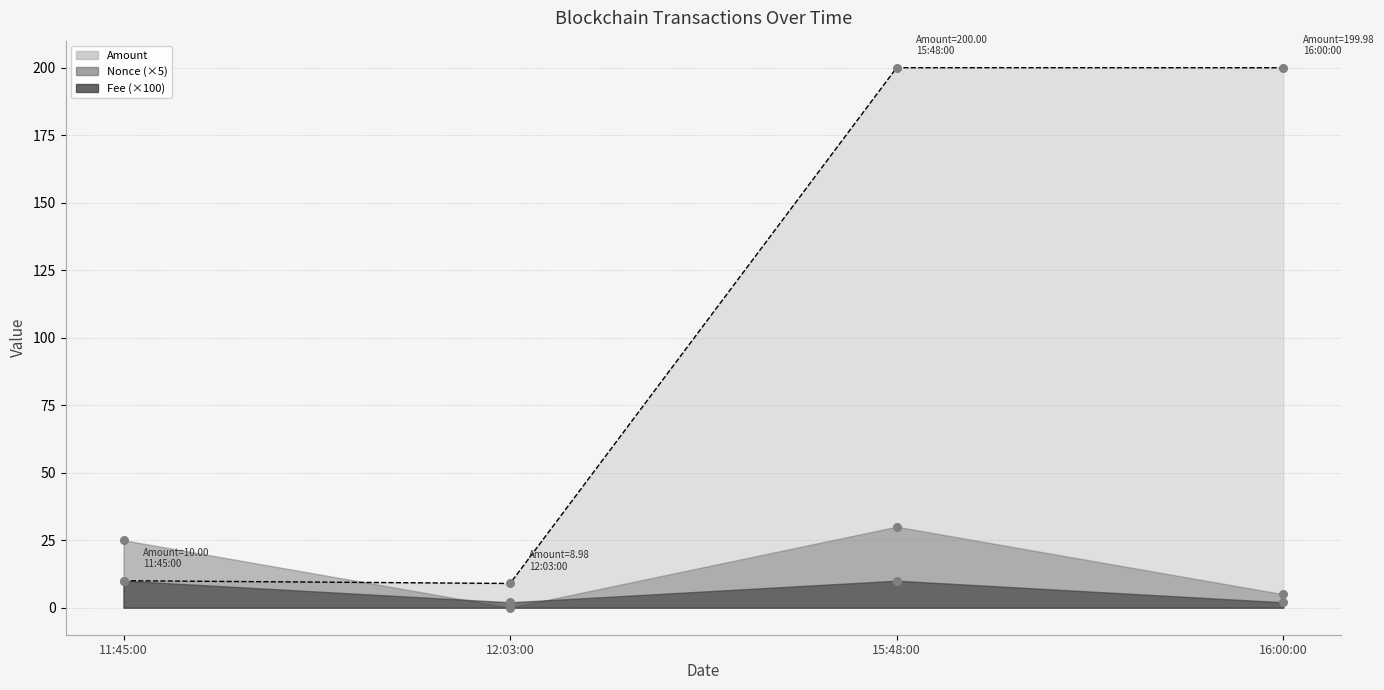

At how many categories does at least one series exceed 127?

2